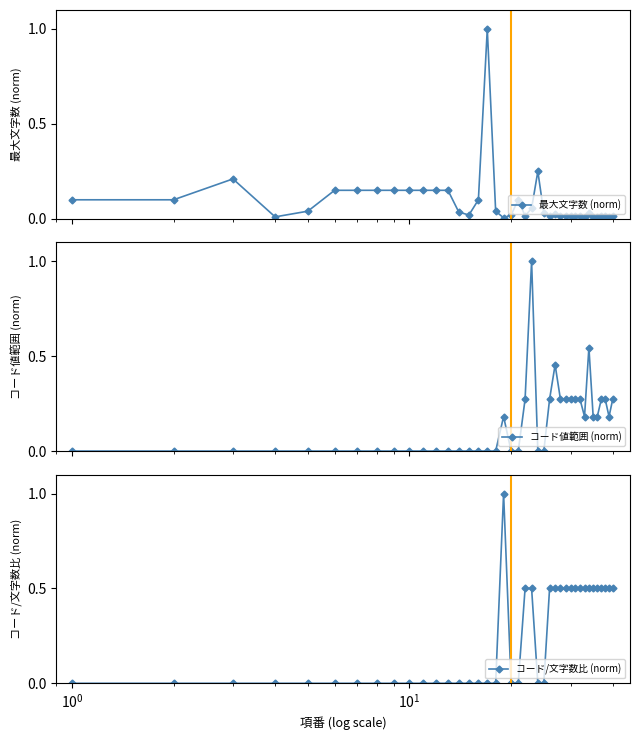

What is the maximum value for 最大文字数 (norm)?

1.0